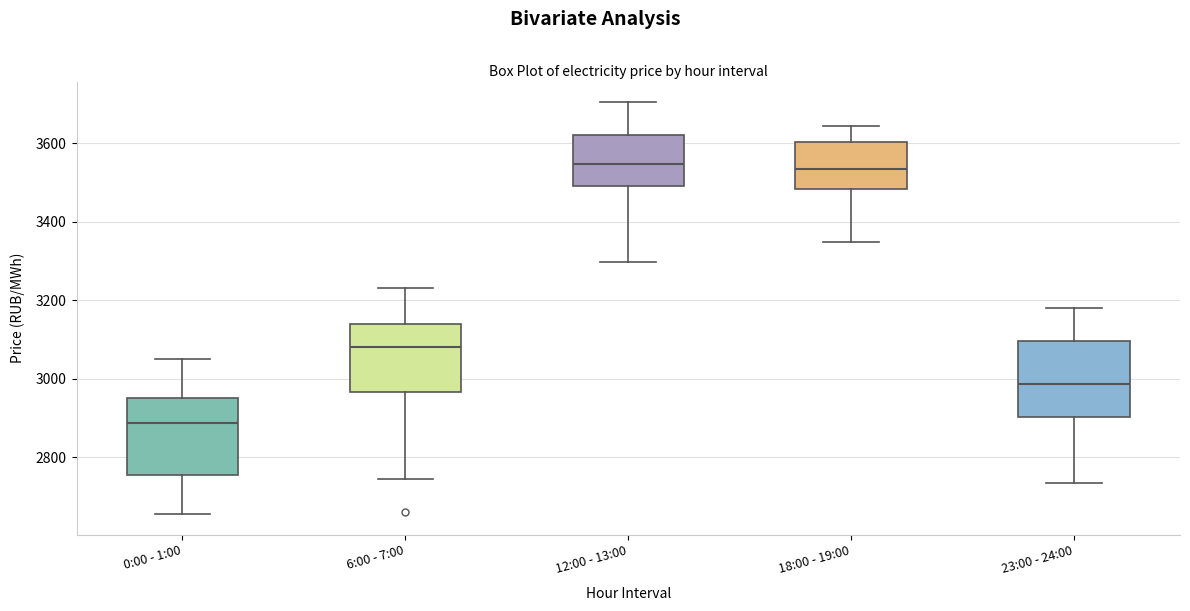

Reading left to right, transcribe this box plot: for each box, give where its median line is, the range the box spans, and where its two whiskers end, as read against the y-axis. The values are not printed on the chart, so give them approximately, as read against the axis.

0:00 - 1:00: median 2880, box 2760 to 2960, whiskers 2660 to 3060
6:00 - 7:00: median 3080, box 2960 to 3140, whiskers 2740 to 3240
12:00 - 13:00: median 3540, box 3500 to 3620, whiskers 3300 to 3700
18:00 - 19:00: median 3540, box 3480 to 3600, whiskers 3340 to 3640
23:00 - 24:00: median 2980, box 2900 to 3100, whiskers 2740 to 3180